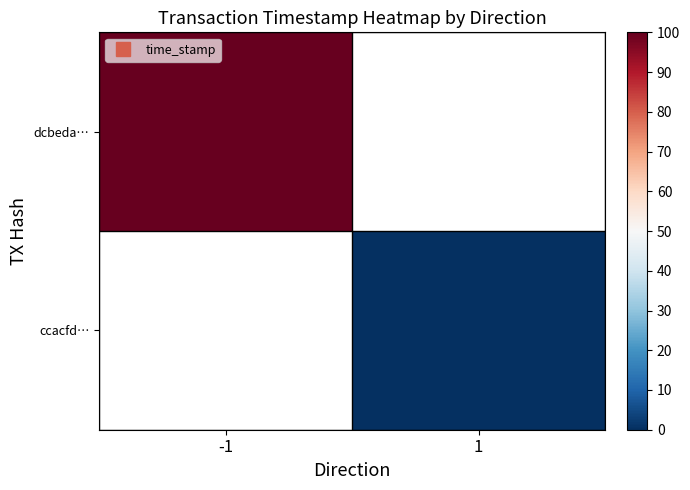

How many values in dcbeda… are above zero?

1